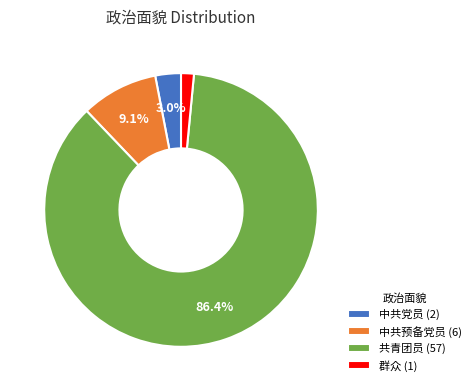

To the nearest percent, what is the difference between the largest and smallest slice percentages?

85%